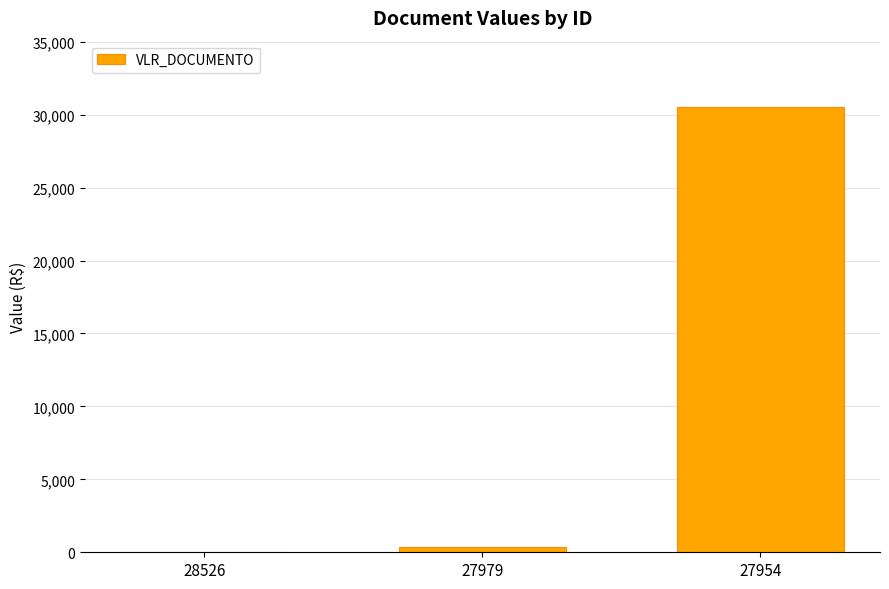

True or false: the data shows 363.1 at 27979.

True